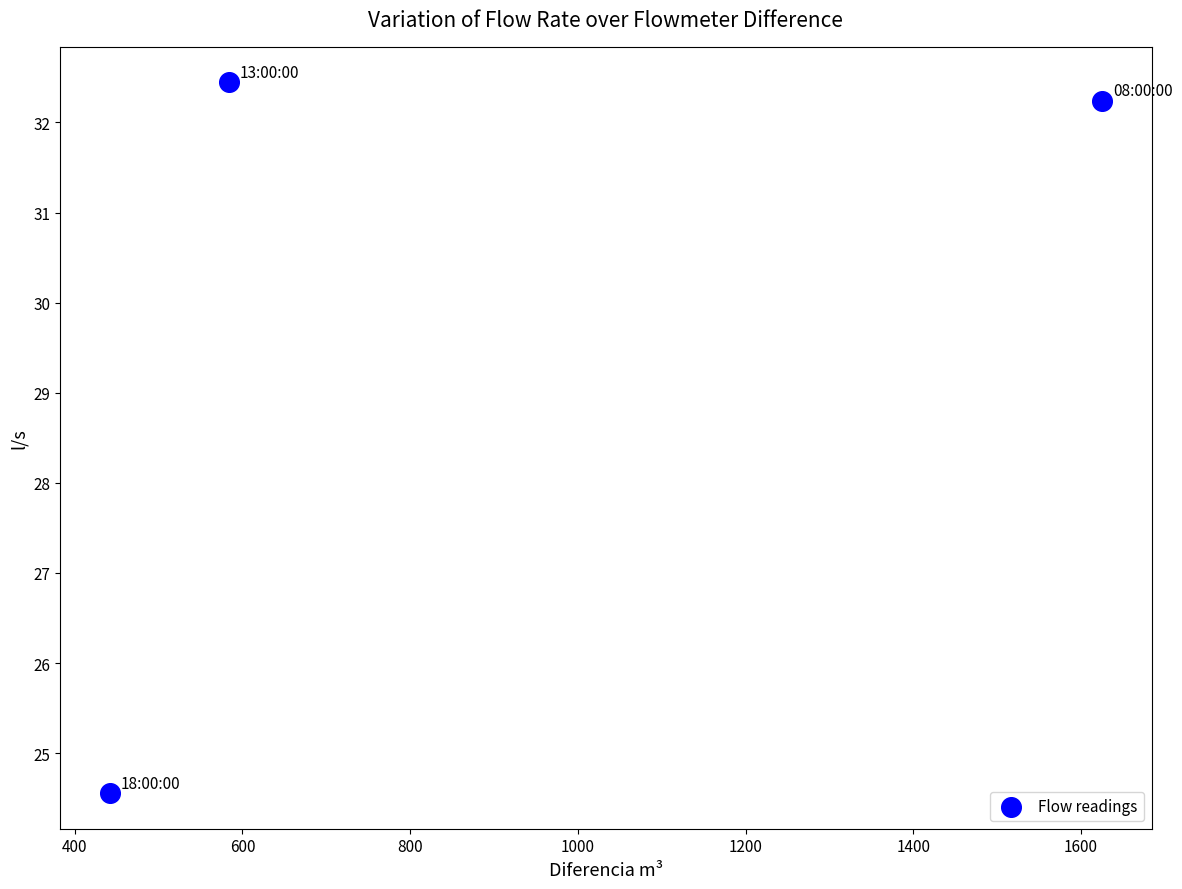

What Y value in the scatter plot is closest to 28?

24.6